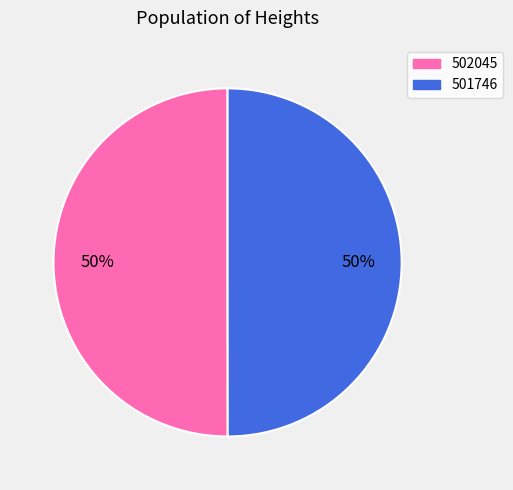

Do 502045 and 501746 together represent more than half of the pie?

Yes